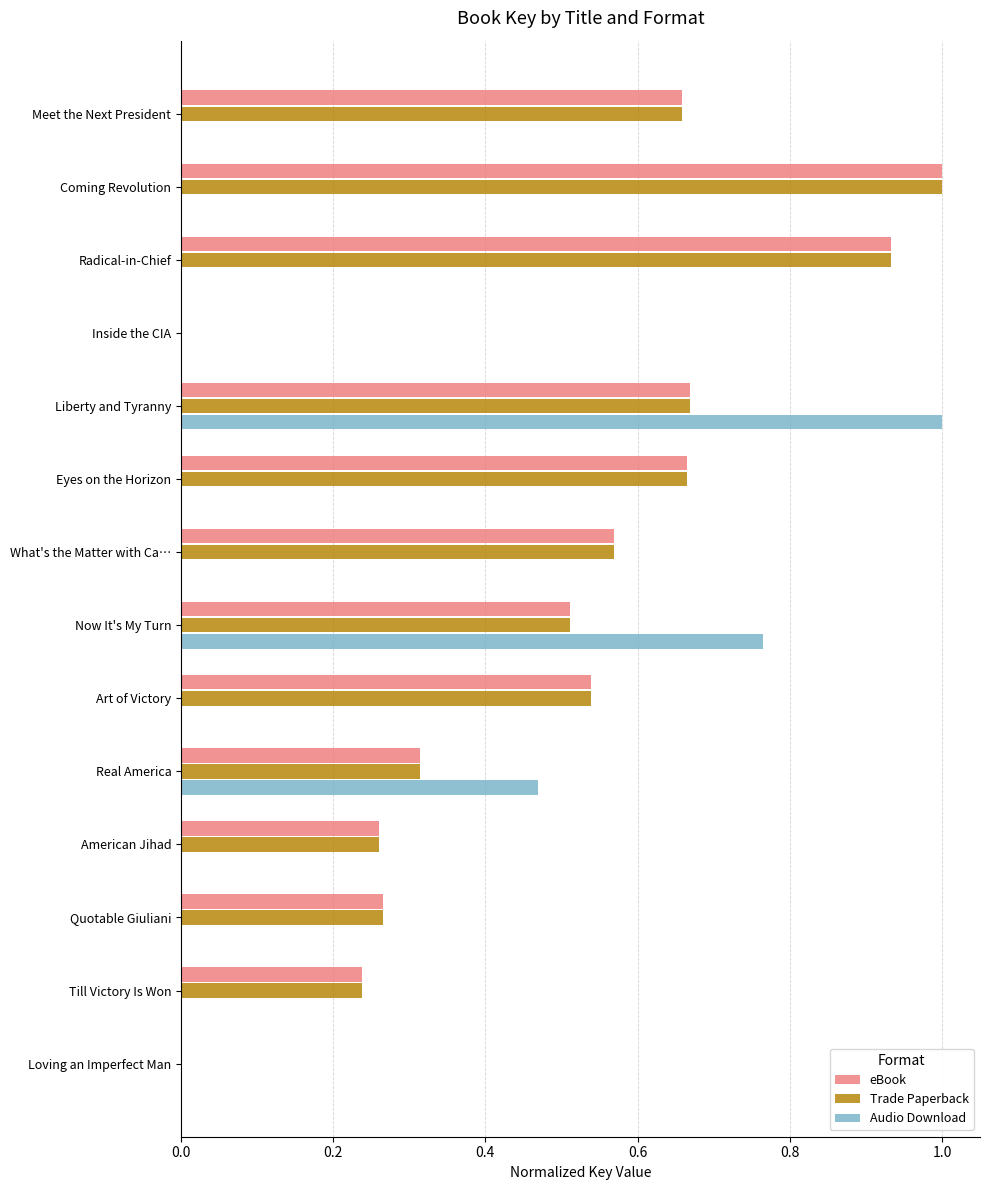

How many distinct data groups are displayed?

3